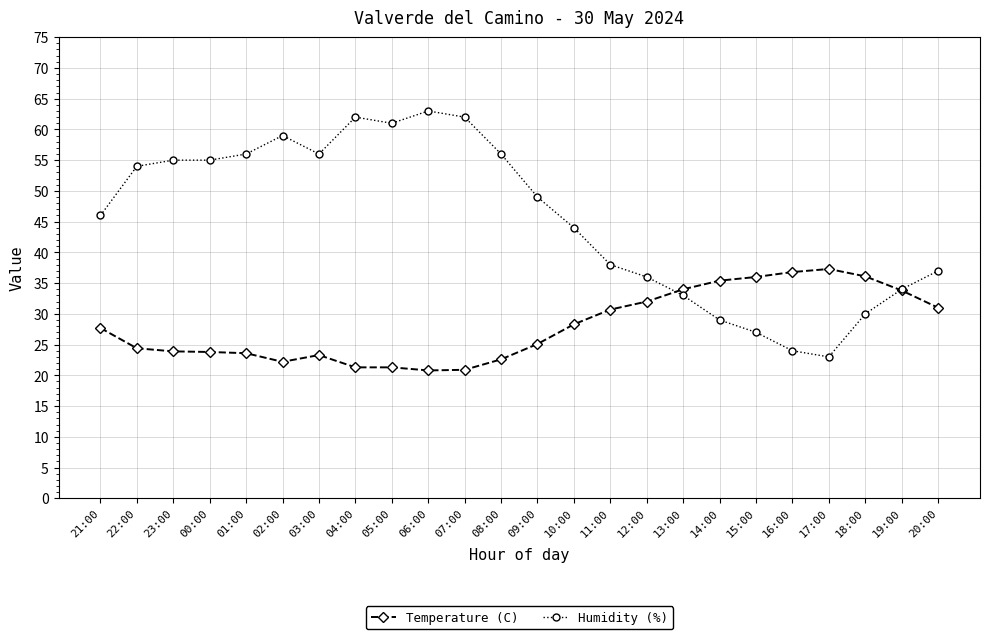

Which series ends up on top after the final intersection of Temperature (C) and Humidity (%)?

Humidity (%)